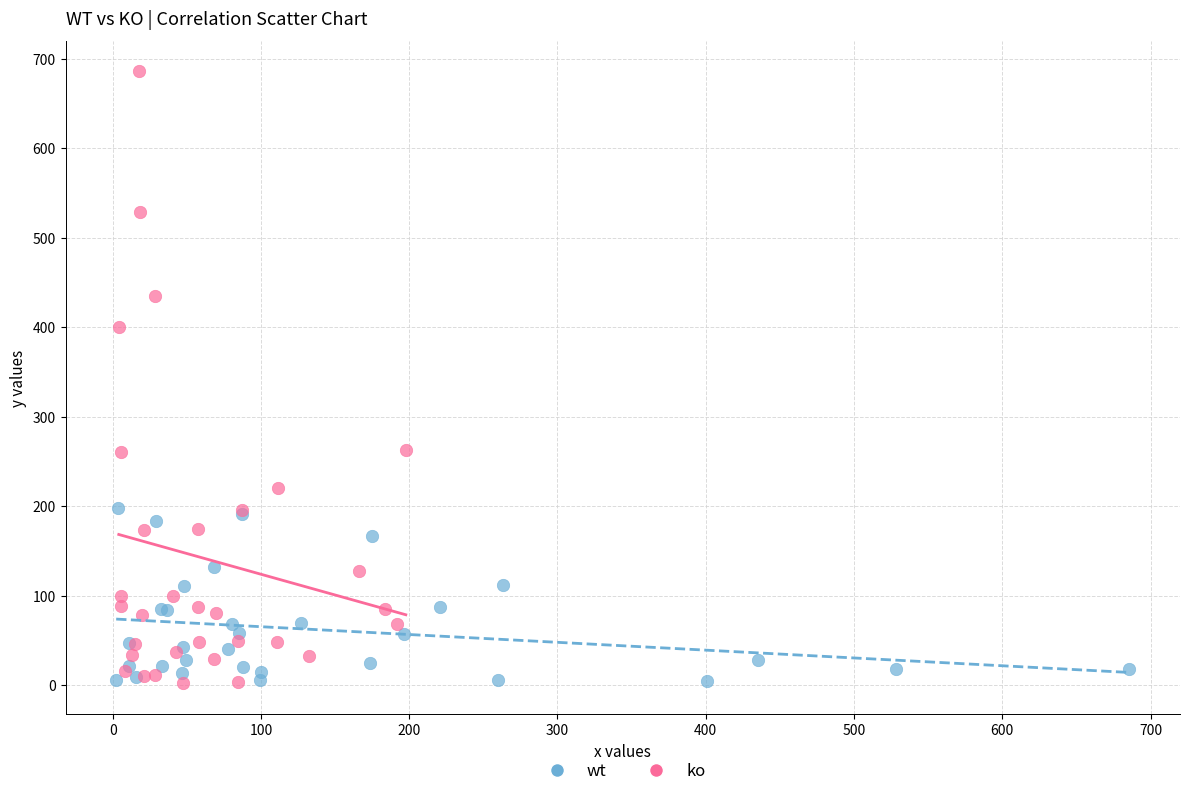

Which series contains the highest Y value?

ko